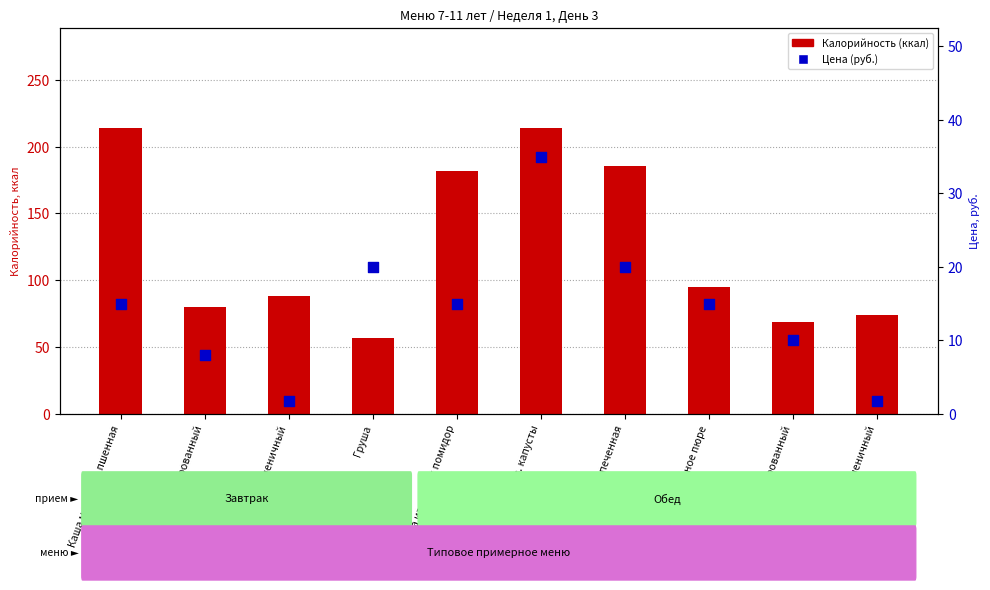

Which series reaches the minimum Y coordinate?

Цена, руб.